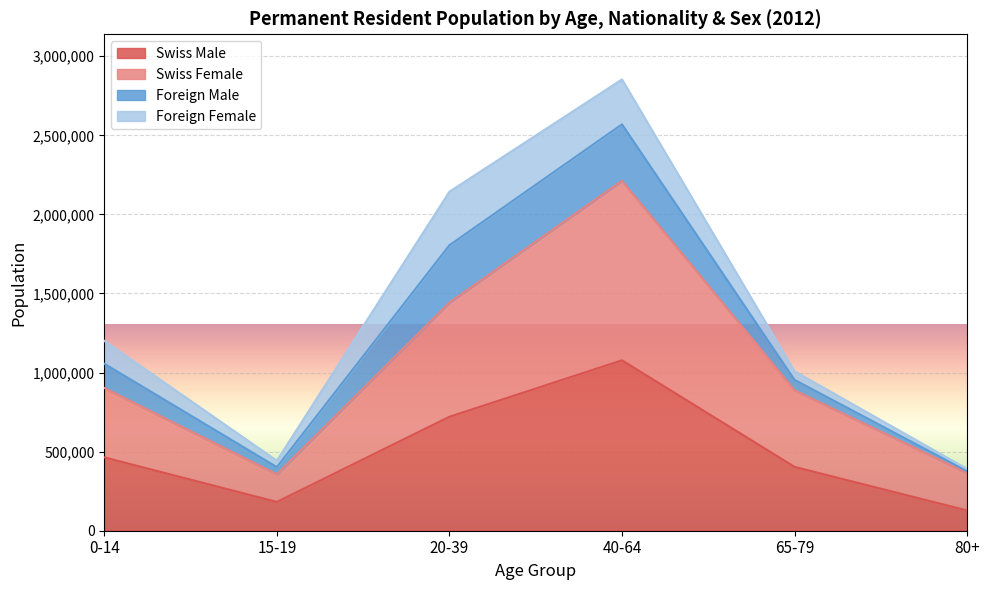

What is the spread (max minus min) of values at 80+?

237299